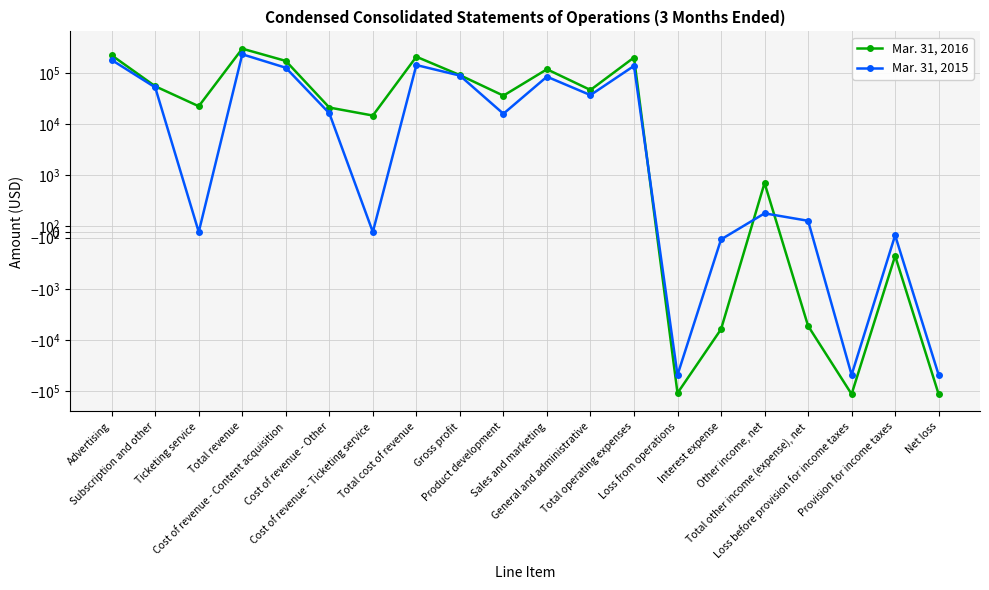

Where does the Mar. 31, 2015 series first go above 16233?

Advertising